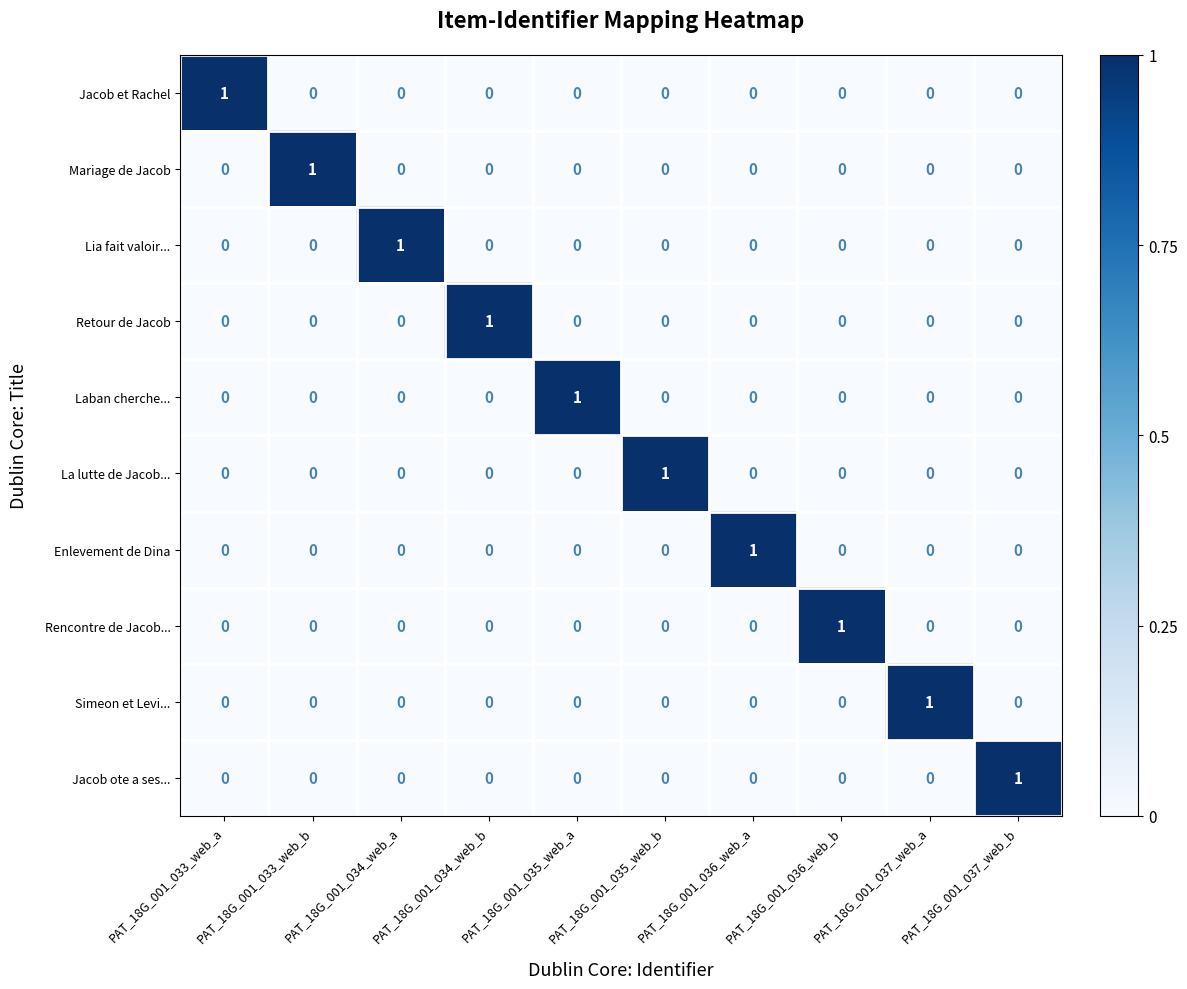

The value of Jacob et Rachel at PAT_18G_001_036_web_b is -1. True or false?

False